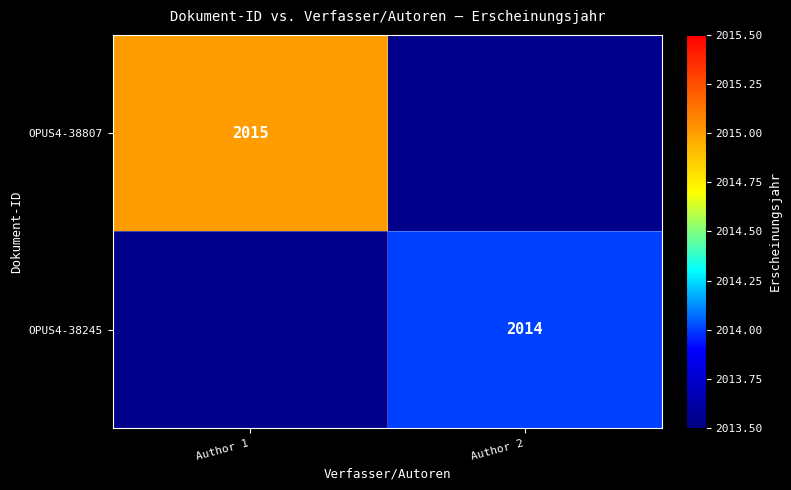

The value of OPUS4-38807 at Author 1 is 2015. True or false?

True